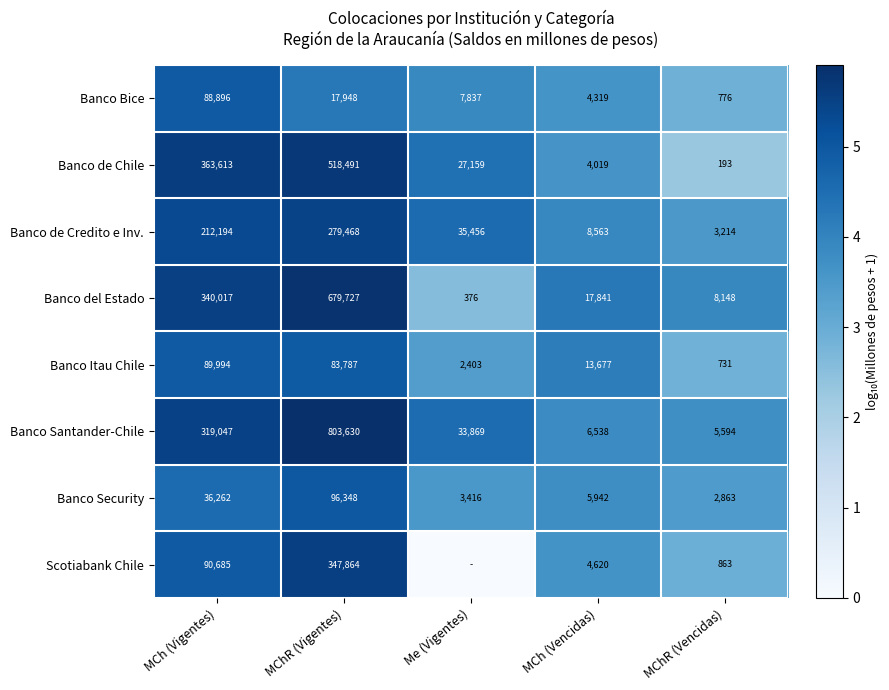

What is the difference between the second highest and minimum values in the Banco Security series?

33399